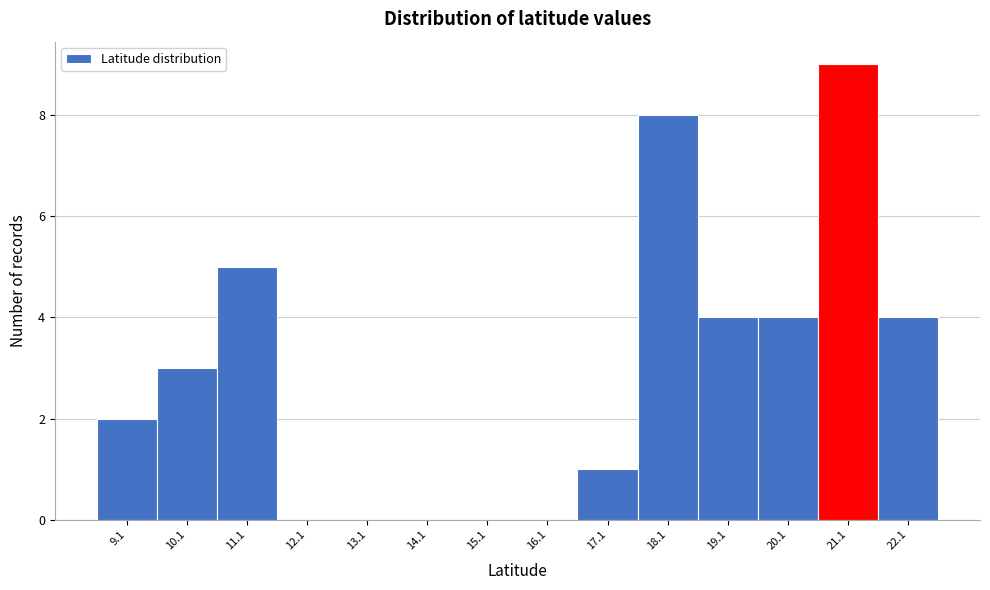

Reading left to right, transcribe this chart: for each bar, give the range it covers on the x-axis and its height. Neither the bar edges nor the heights are printed on the chart, so give them approximately, as read against the axes.

8.6 to 9.6: 2
9.6 to 10.6: 3
10.6 to 11.6: 5
11.6 to 12.6: 0
12.6 to 13.6: 0
13.6 to 14.6: 0
14.6 to 15.6: 0
15.6 to 16.6: 0
16.6 to 17.6: 1
17.6 to 18.6: 8
18.6 to 19.6: 4
19.6 to 20.6: 4
20.6 to 21.6: 9
21.6 to 22.6: 4